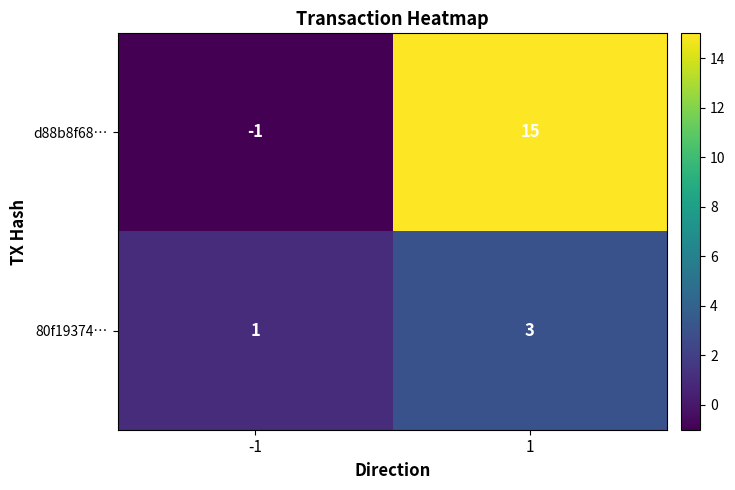

How many data points does each series have?

2